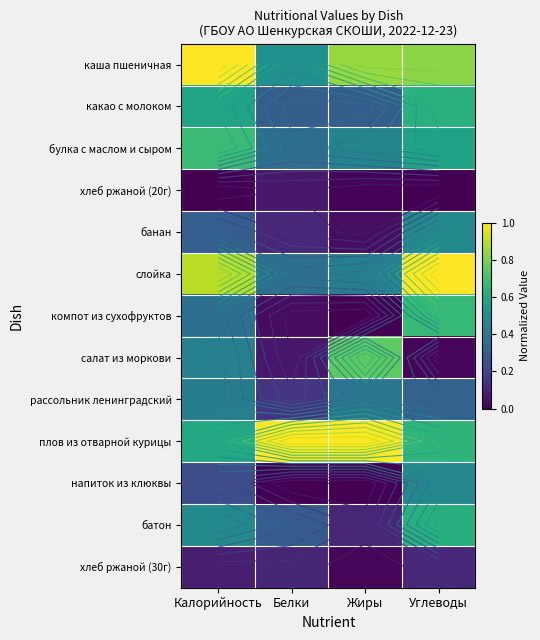

What is the difference between the maximum and minimum values in the напиток из клюквы series?

0.5